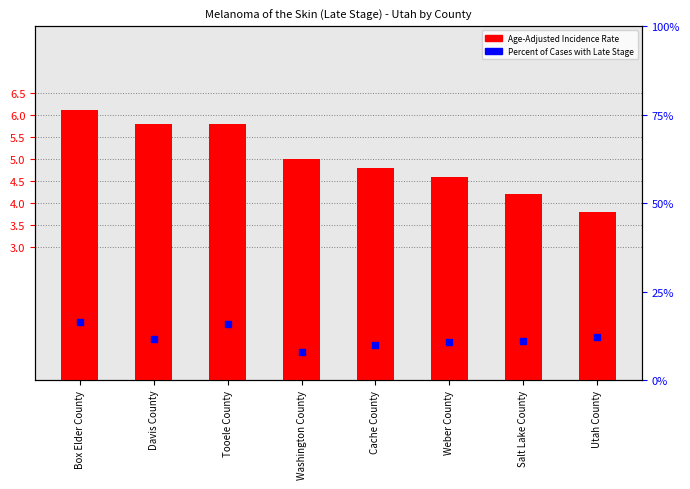

At which category is the sum across all series the highest?

Box Elder County